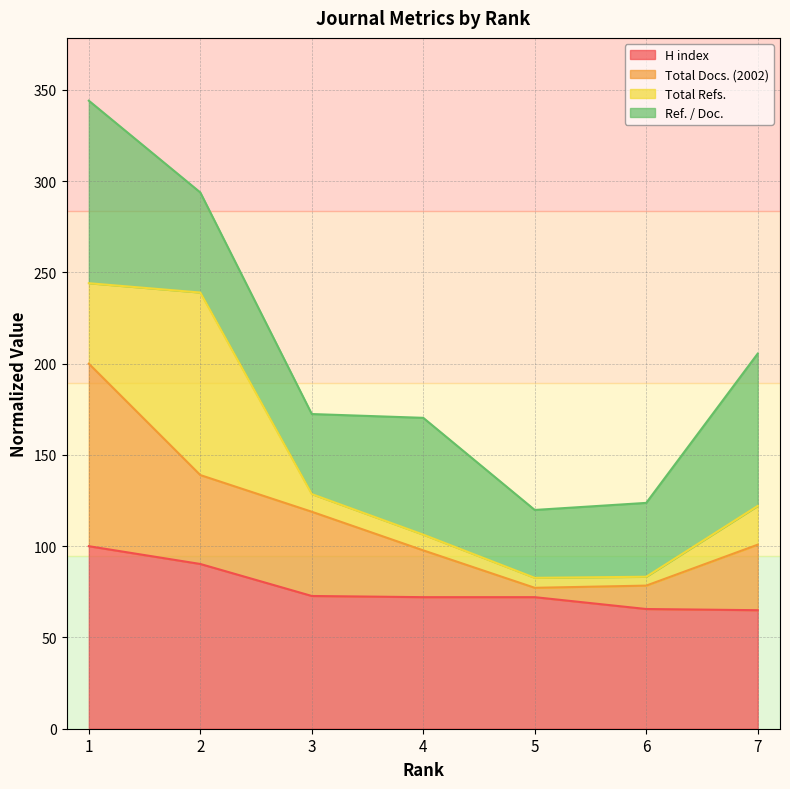

What is the difference between the second highest and second lowest values in the H index series?

24.7